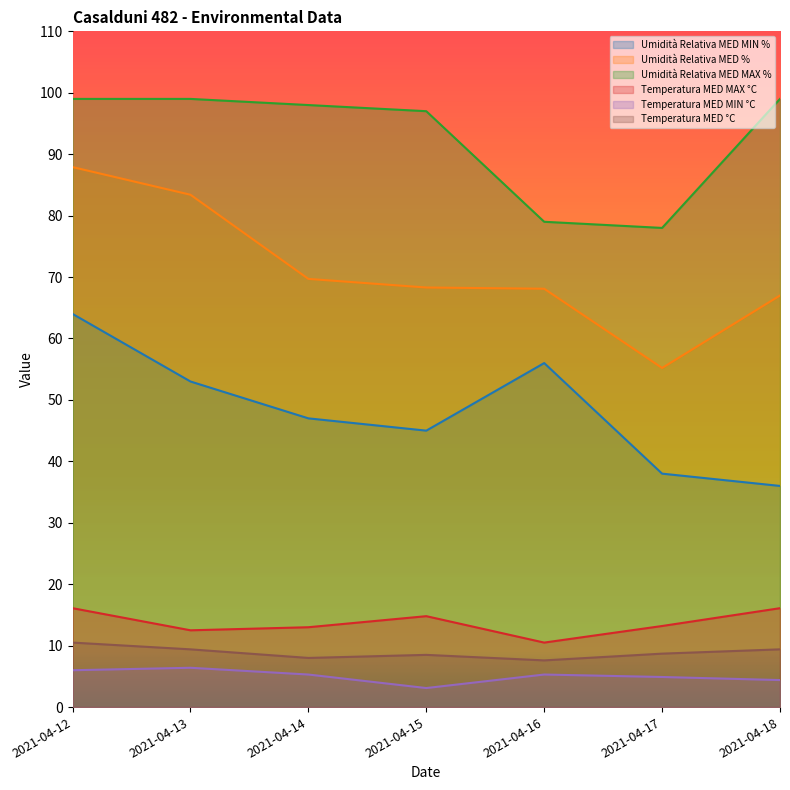

Where is the first local minimum for Umidità Relativa MED MIN %?

2021-04-15